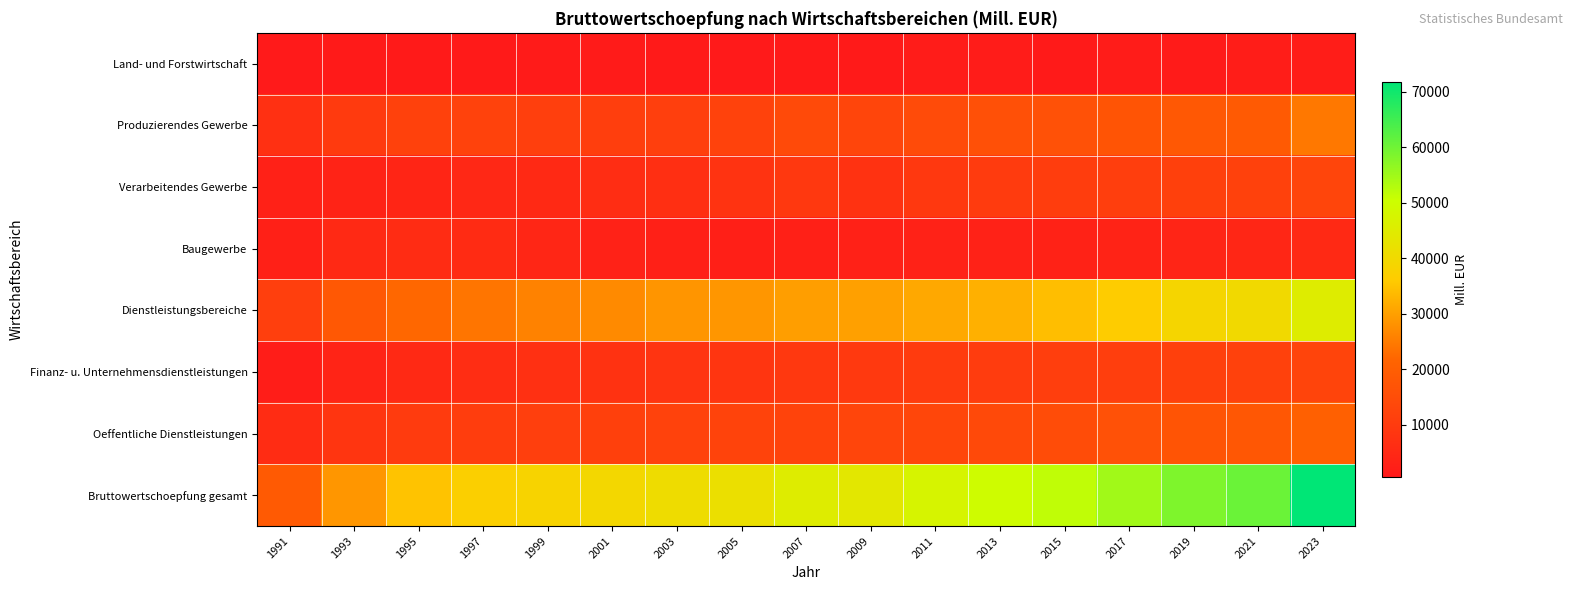

How many distinct data groups are displayed?

8